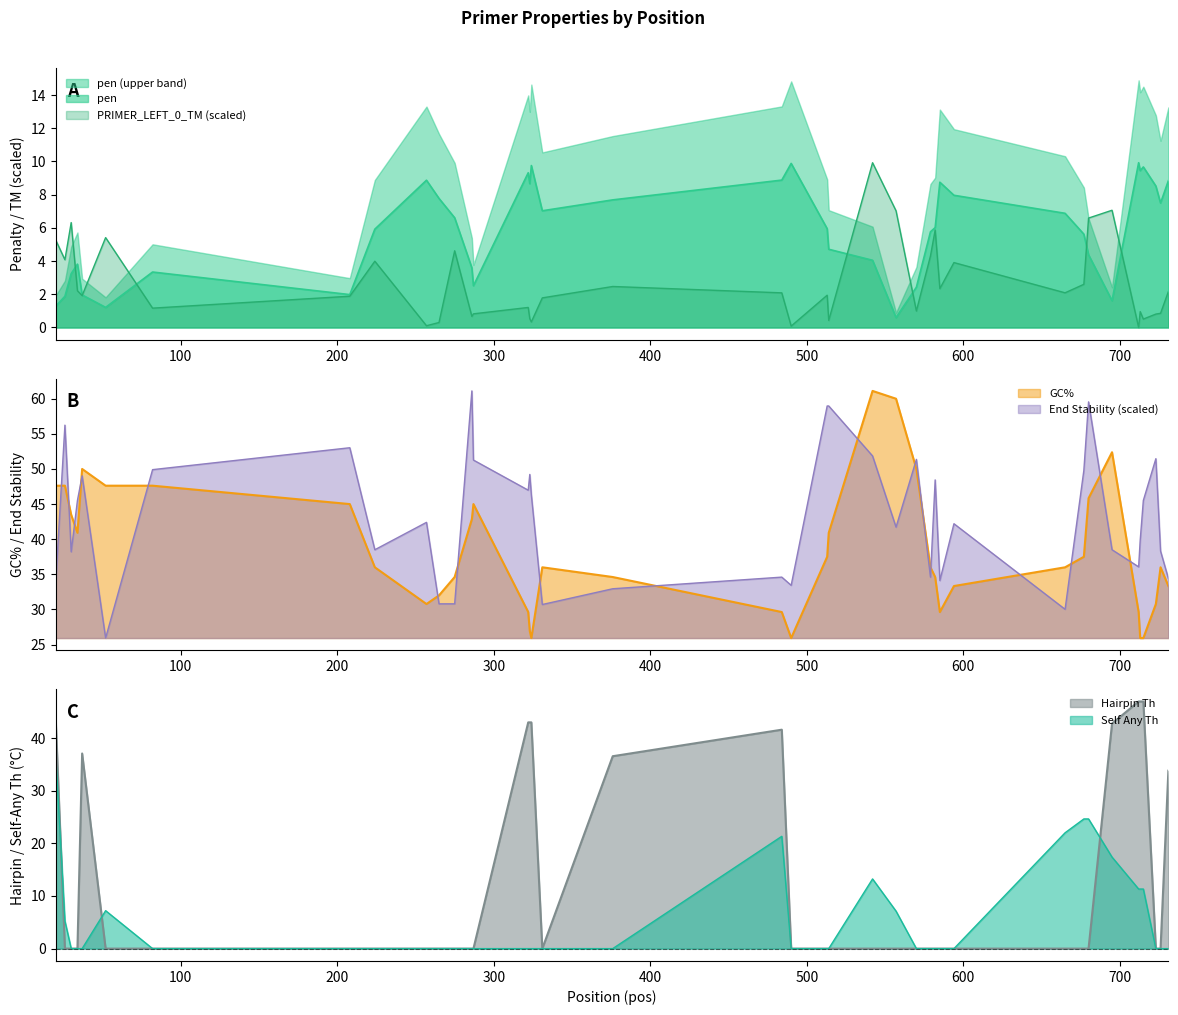

How many times do End Stability (scaled) and GC% cross each other?

17